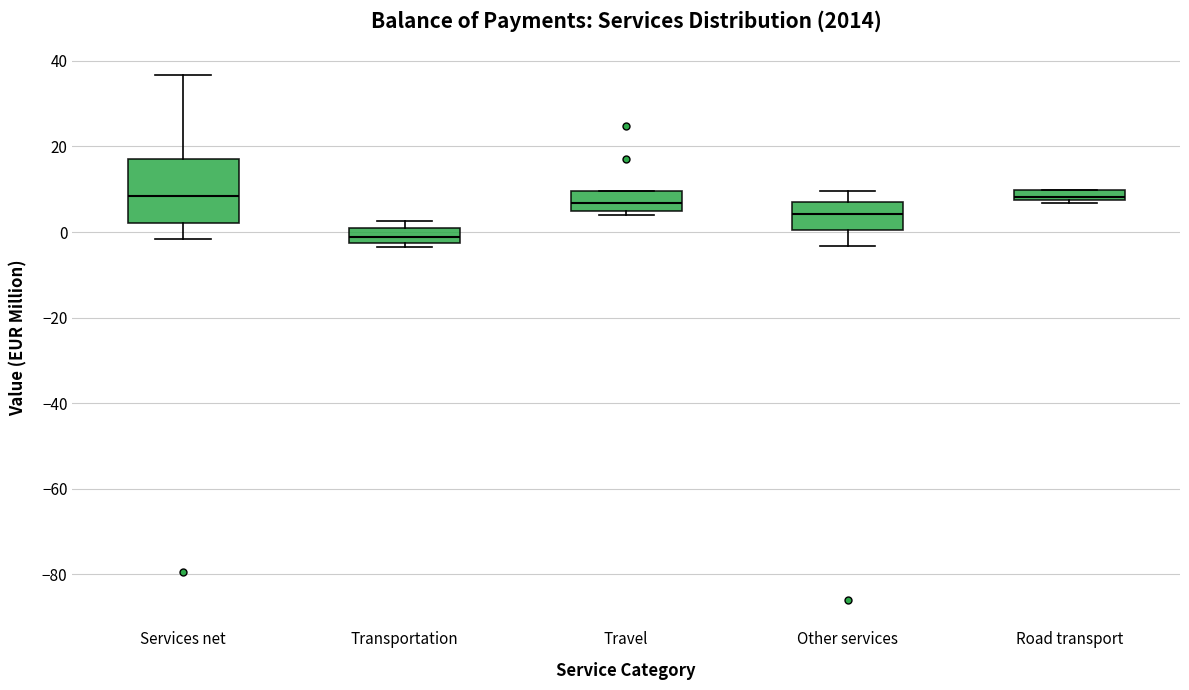

Which box has the lowest median line?

Transportation